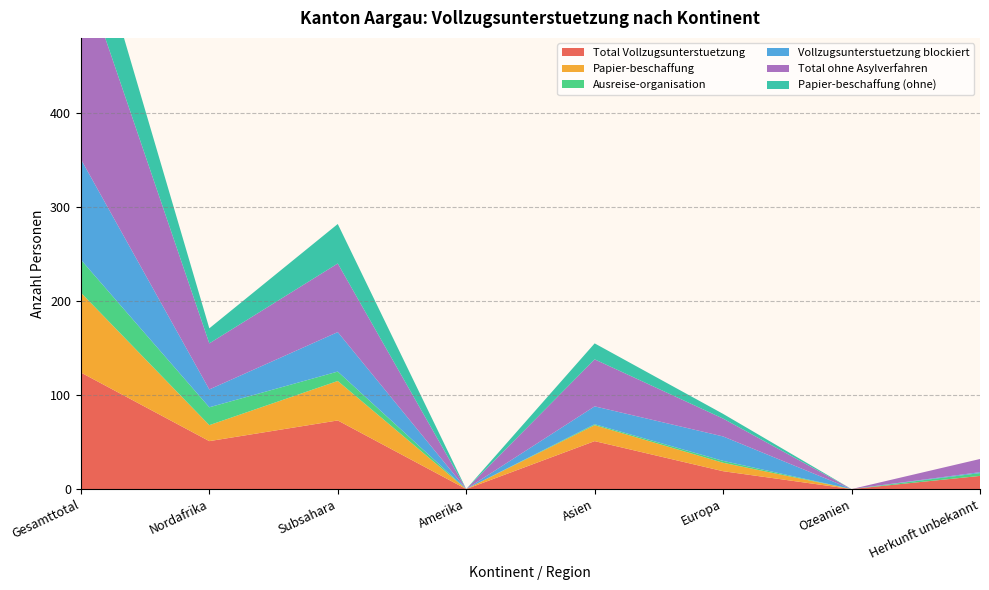

Reading left to right, extract all data points from this chart.

Total Vollzugsunterstuetzung: Gesamttotal=124	Nordafrika=51	Subsahara=73	Amerika=0	Asien=51	Europa=19	Ozeanien=0	Herkunft unbekannt=14
Papier-beschaffung: Gesamttotal=85	Nordafrika=17	Subsahara=42	Amerika=0	Asien=17	Europa=9	Ozeanien=0	Herkunft unbekannt=0
Ausreise-organisation: Gesamttotal=35	Nordafrika=19	Subsahara=10	Amerika=0	Asien=1	Europa=2	Ozeanien=0	Herkunft unbekannt=3
Vollzugsunterstuetzung blockiert: Gesamttotal=107	Nordafrika=19	Subsahara=42	Amerika=0	Asien=19	Europa=26	Ozeanien=0	Herkunft unbekannt=1
Total ohne Asylverfahren: Gesamttotal=205	Nordafrika=49	Subsahara=73	Amerika=0	Asien=50	Europa=19	Ozeanien=0	Herkunft unbekannt=14
Papier-beschaffung (ohne): Gesamttotal=80	Nordafrika=16	Subsahara=42	Amerika=0	Asien=17	Europa=5	Ozeanien=0	Herkunft unbekannt=0